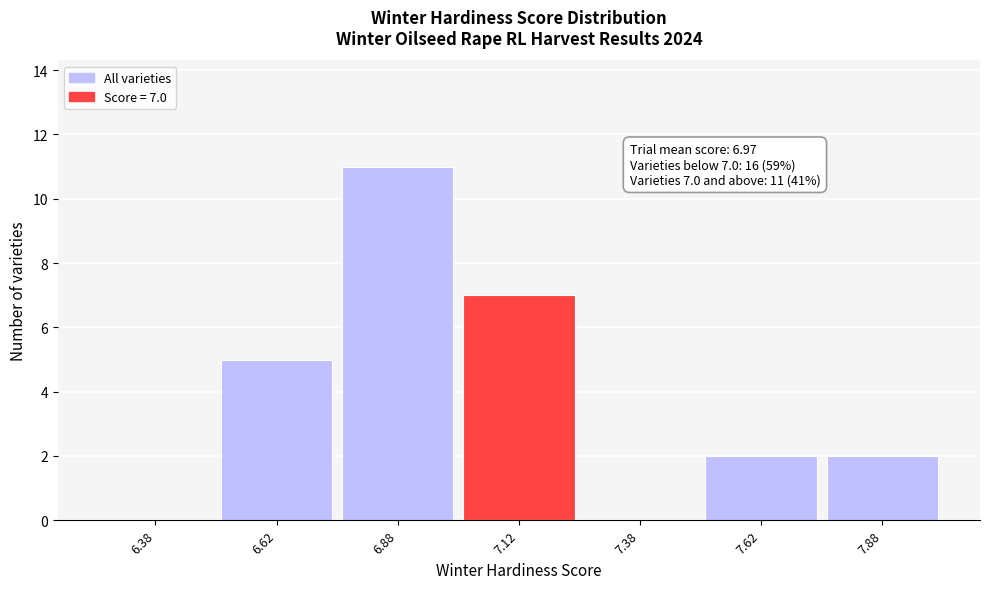

Which range on the x-axis has the tallest bar?

6.75 to 7.00